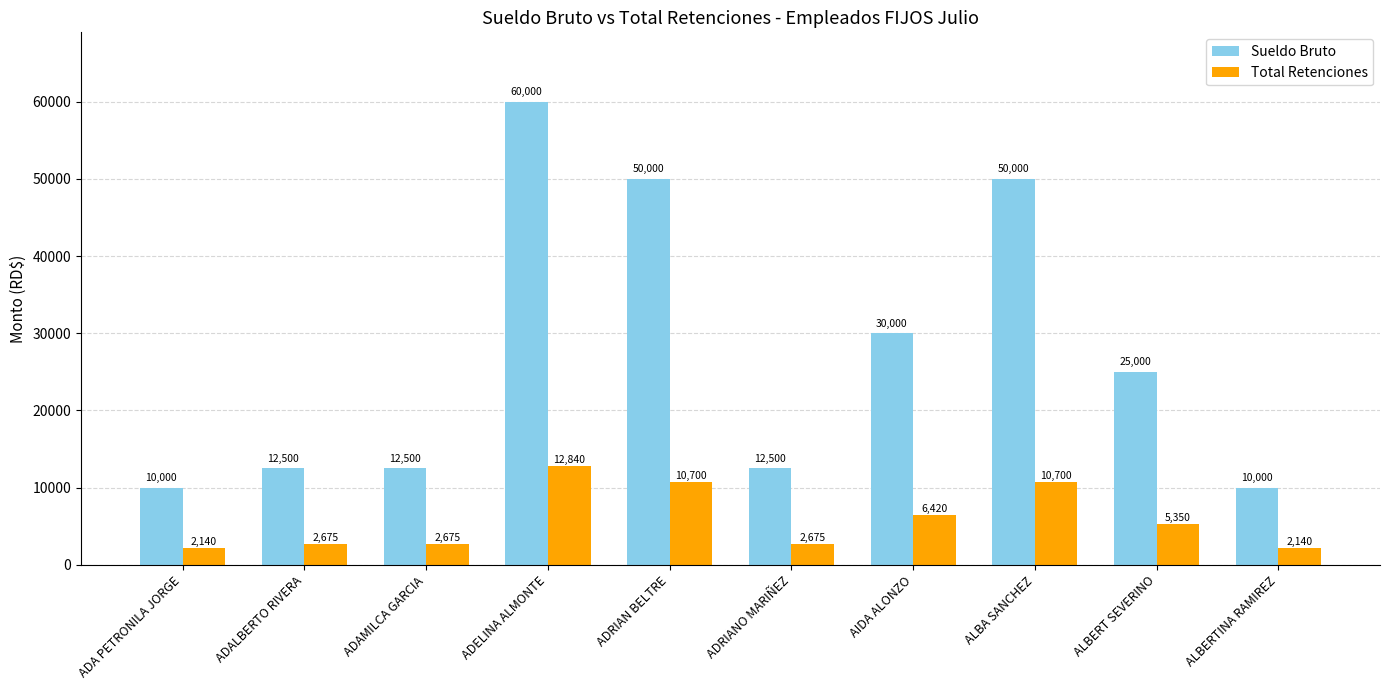

What is the sum of all Total Retenciones values?

58315